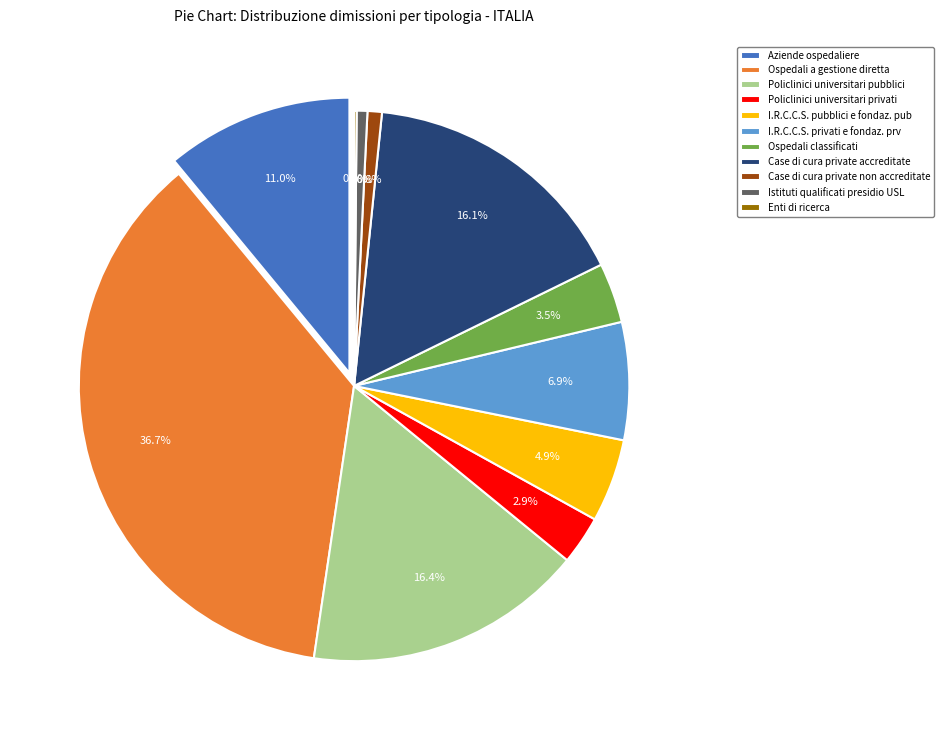

To the nearest percent, what portion does Case di cura private non accreditate represent?

1%